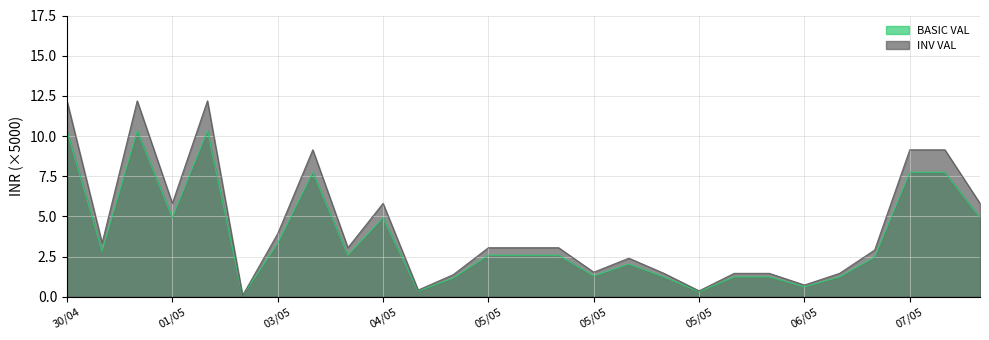

Count the number of data series in this chart.

2